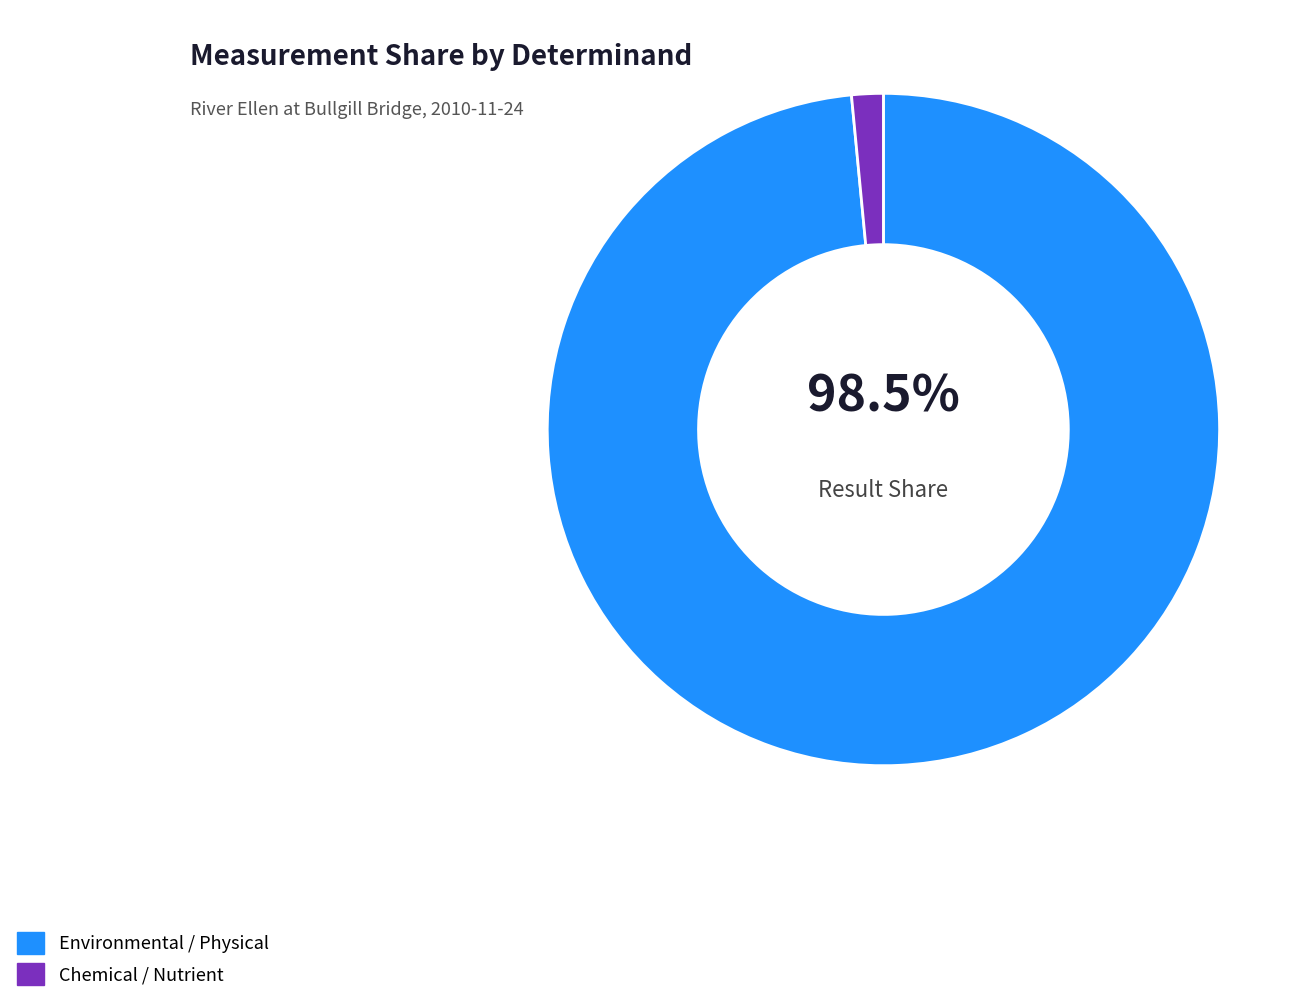

To the nearest percent, what is the difference between the largest and smallest slice percentages?

97%